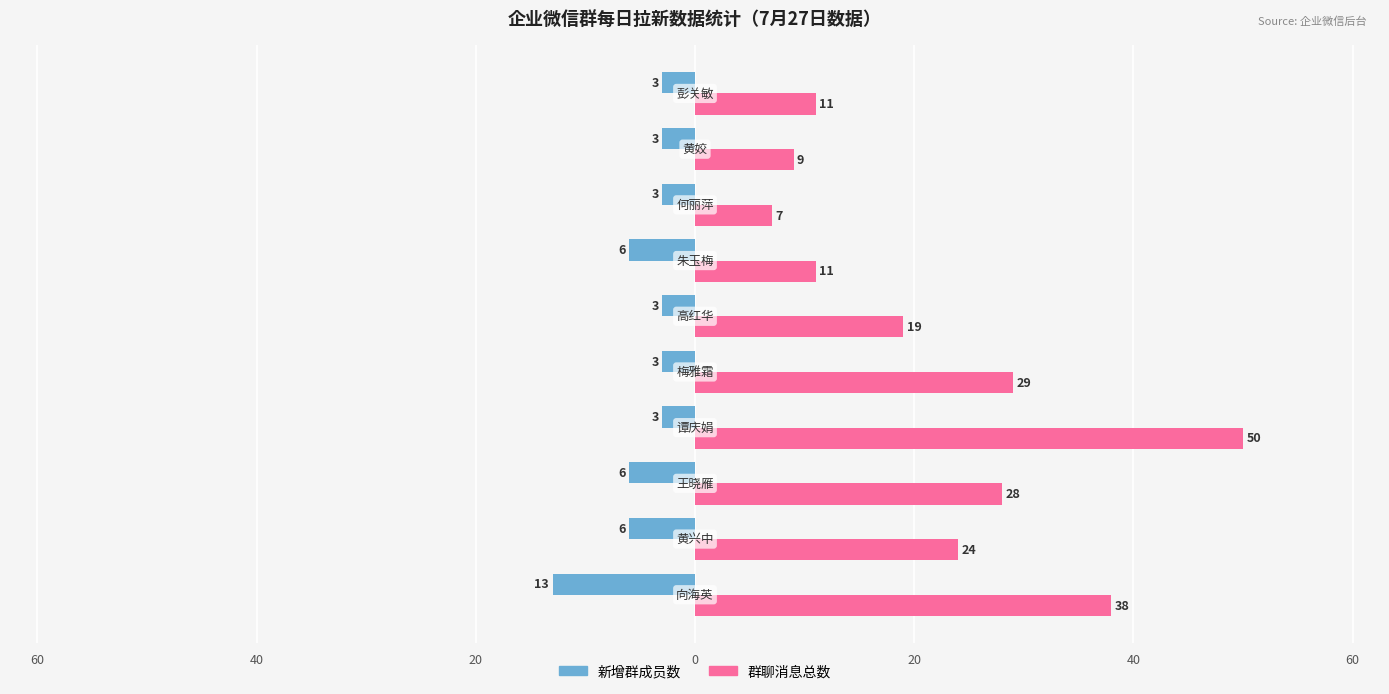

What are all the series names shown in the legend?

新增群成员数, 群聊消息总数